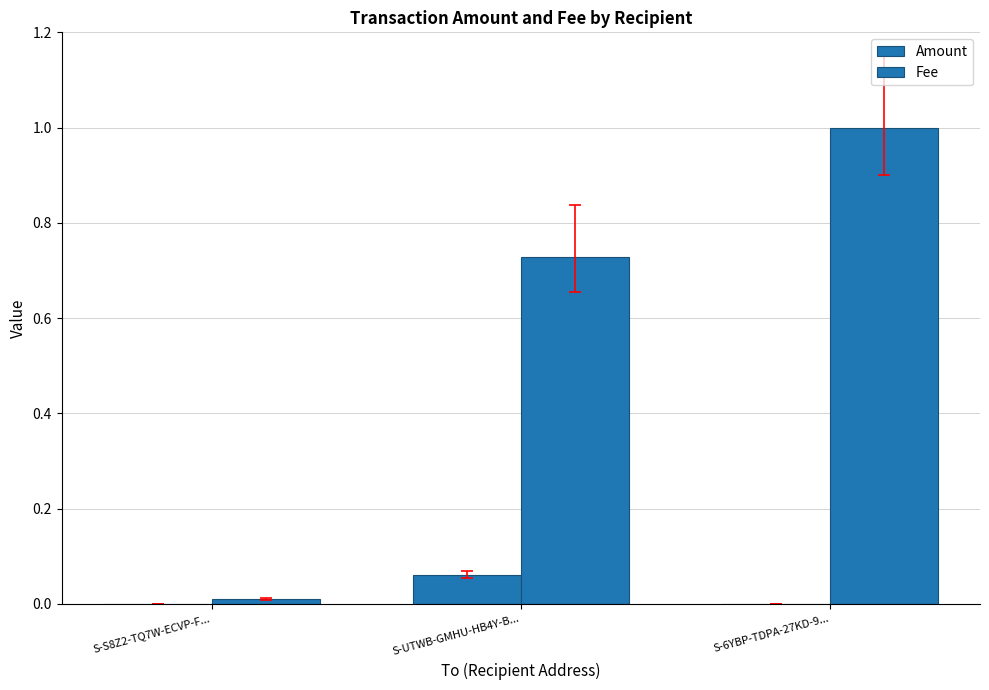

Does the chart contain stacked bars?

No